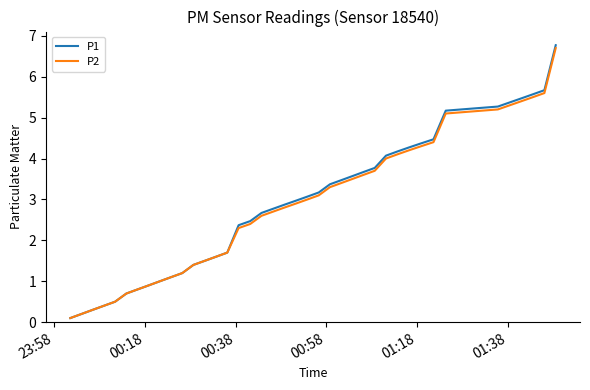

What is the greatest value displayed?

6.8